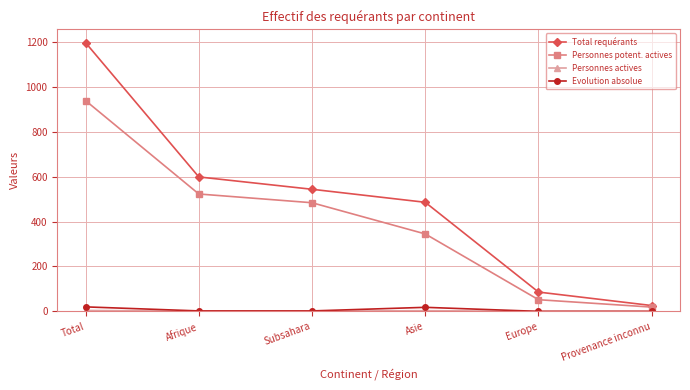

How many Evolution absolue values are between 0 and 18?

5